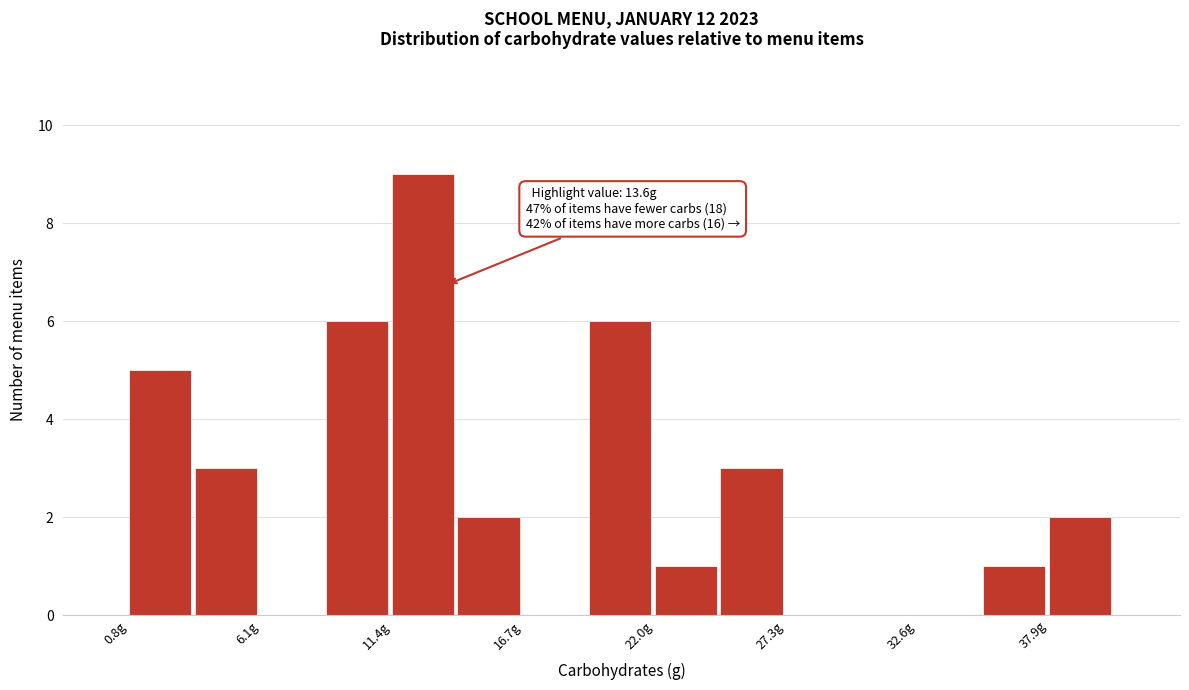

Read against the x-axis, roughly where is the centre of the tallest bar?

13